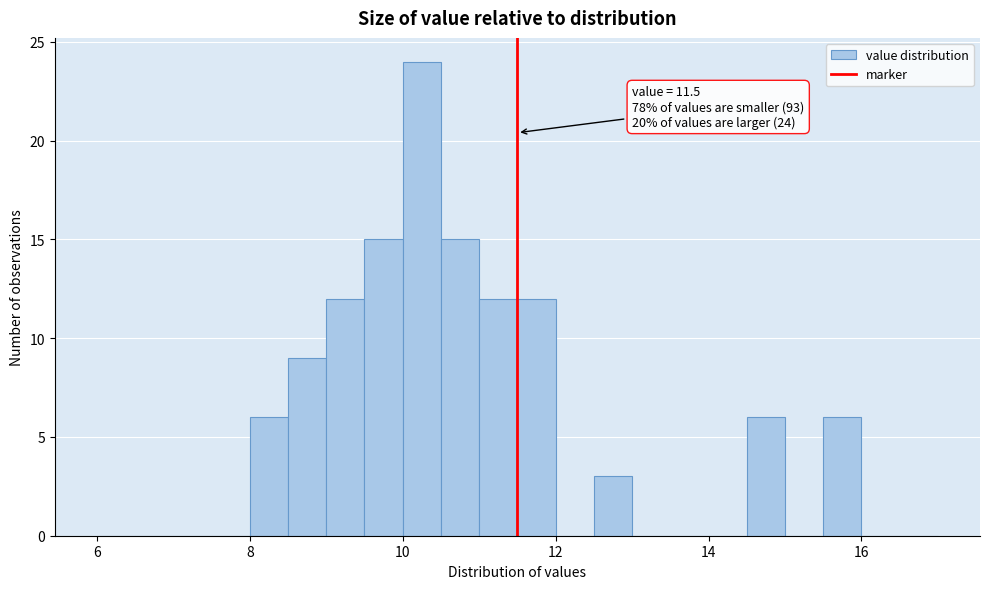

Around what value on the x-axis is the tallest bar? Give the approximate position of its centre, as read against the axis.

10.2